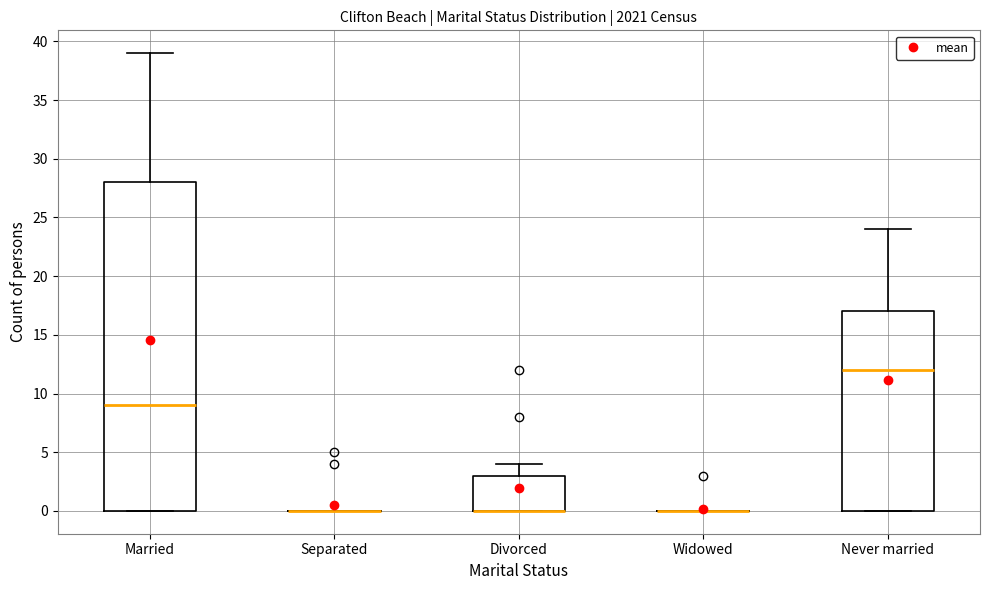

Where does the upper whisker of the box for Never married end on the y-axis? The values are not printed on the chart, so give them approximately, as read against the axis.

24